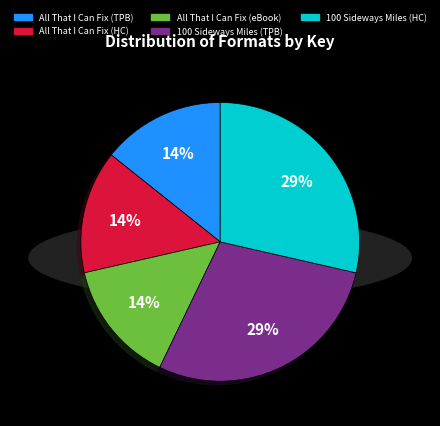

Does any single category account for the majority?

No